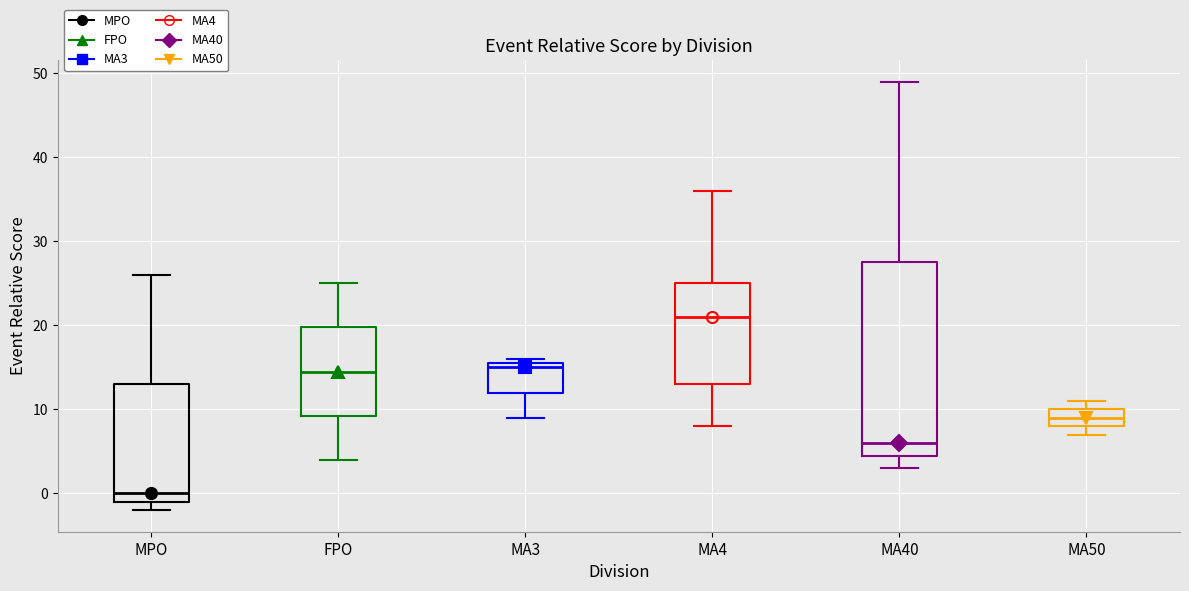

Reading left to right, transcribe this box plot: for each box, give where its median line is, the range the box spans, and where its two whiskers end, as read against the y-axis. The values are not printed on the chart, so give them approximately, as read against the axis.

MPO: median 0, box -1 to 13, whiskers -2 to 26
FPO: median 15, box 9 to 20, whiskers 4 to 25
MA3: median 15, box 12 to 16, whiskers 9 to 16 (just above the box's upper edge)
MA4: median 21, box 13 to 25, whiskers 8 to 36
MA40: median 6, box 5 to 28, whiskers 3 to 49
MA50: median 9, box 8 to 10, whiskers 7 to 11